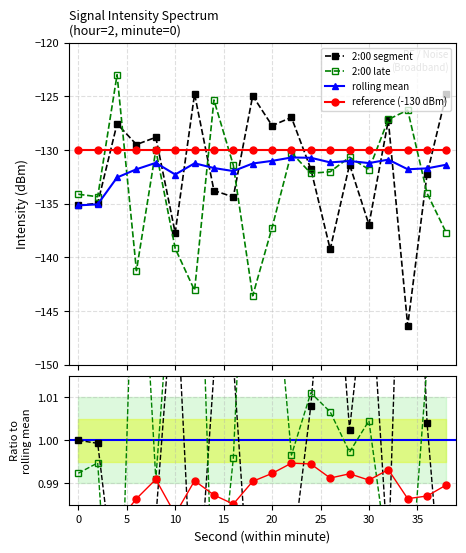

At which category does 2:00 late reach its first local peak?

4